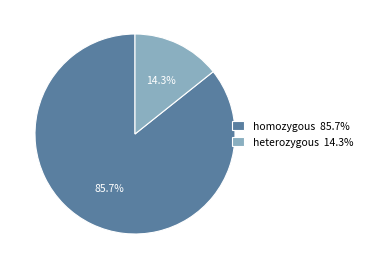

How many slices are in this pie chart?

2